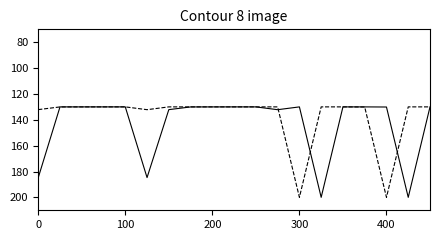

What is the minimum value shown in the chart?

130.0